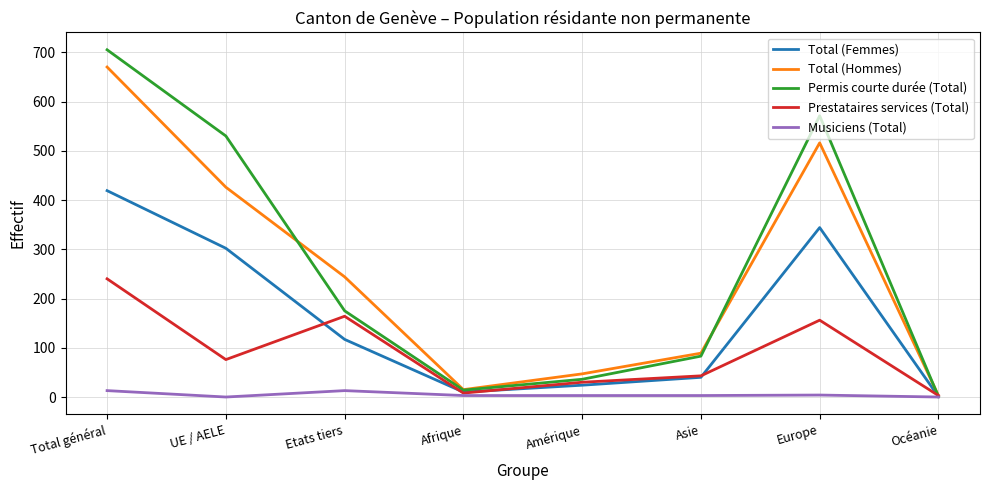

Rank the categories by Permis courte durée (Total) value from highest to lowest.

Total général, Europe, UE / AELE, Etats tiers, Asie, Amérique, Afrique, Océanie